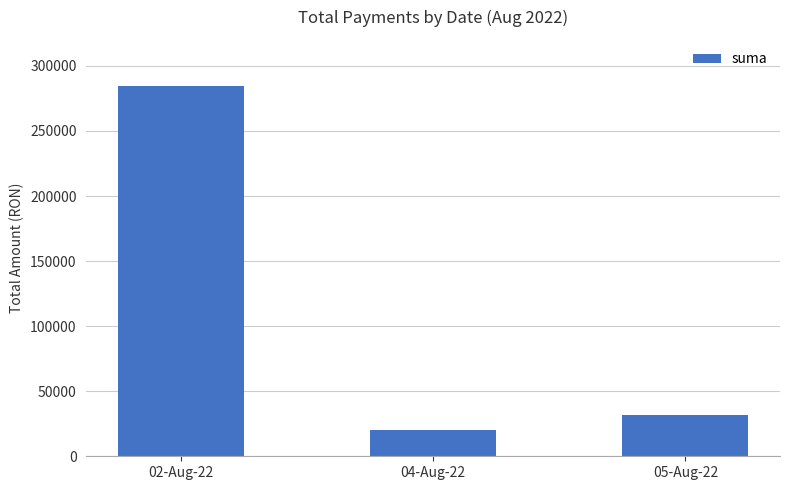

Read the value at 04-Aug-22.

20185.7